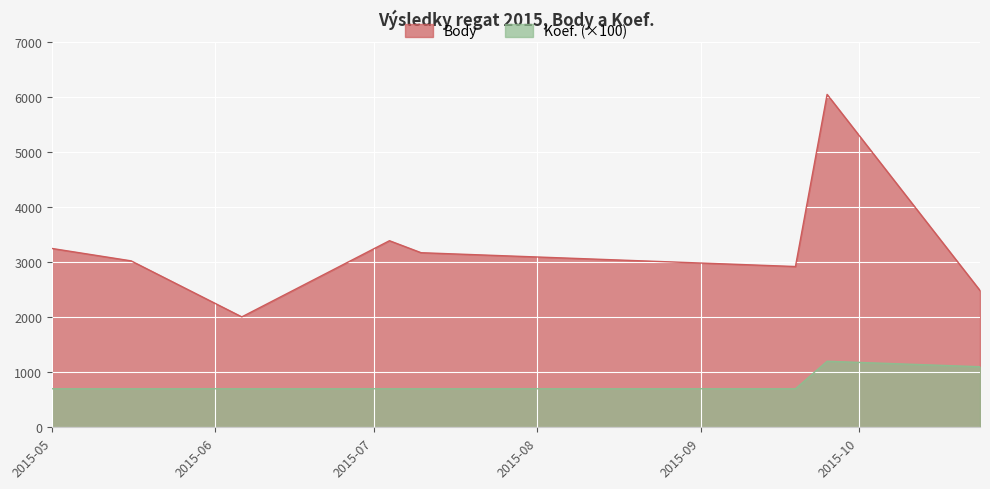

Is the value of Body at 2015-09-19 greater than the value of Koef. at 2015-07-10?

Yes